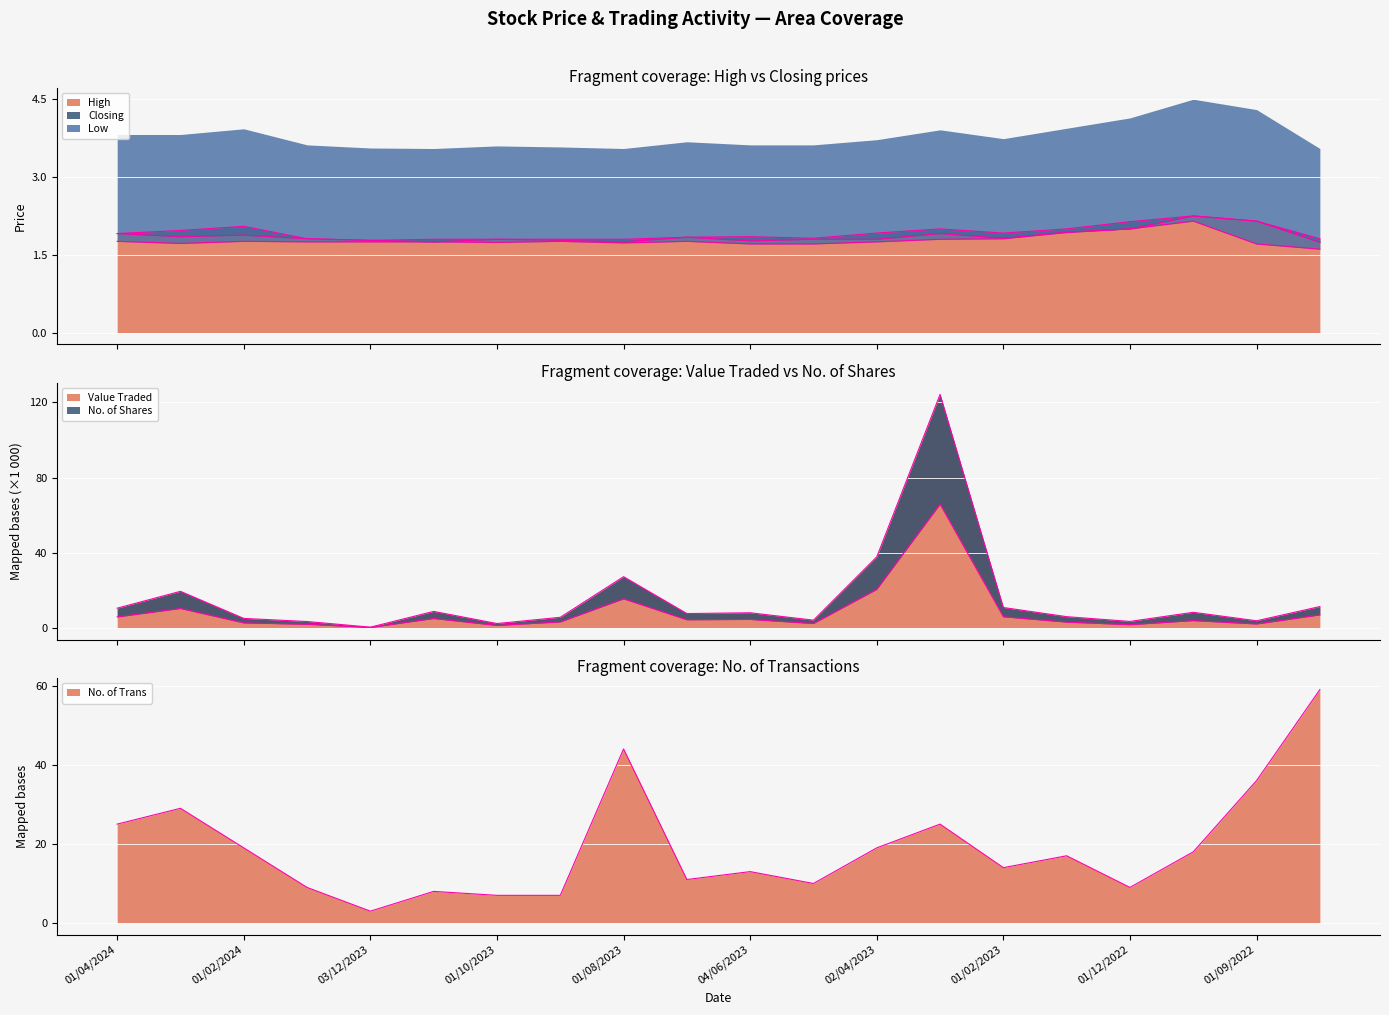

The value of High at 02/04/2023 is 1.9. True or false?

True